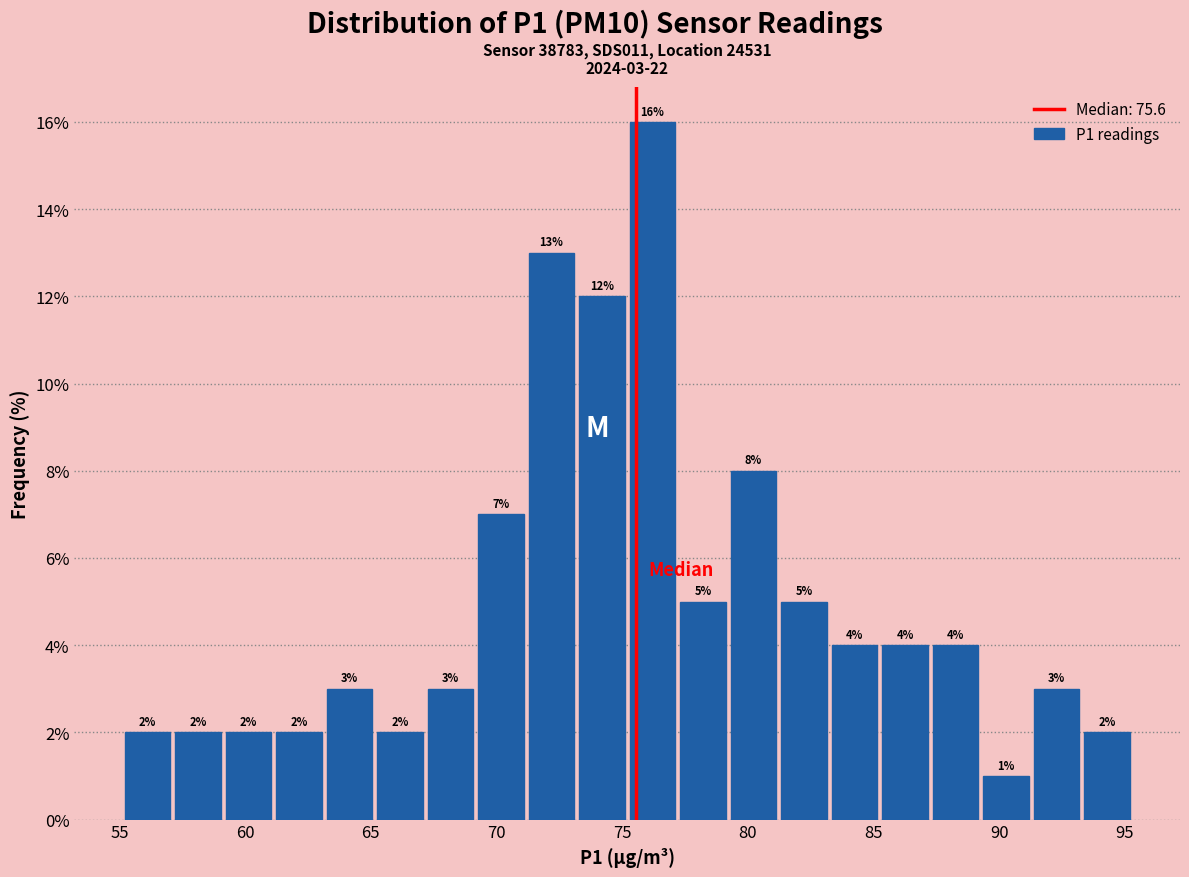

Over which range of the x-axis is the bar tallest?

75.0 to 77.0